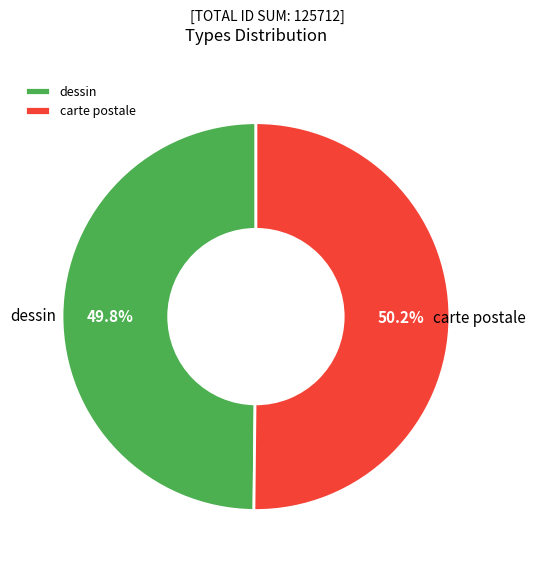

True or false: carte postale accounts for 50% of the total.

True